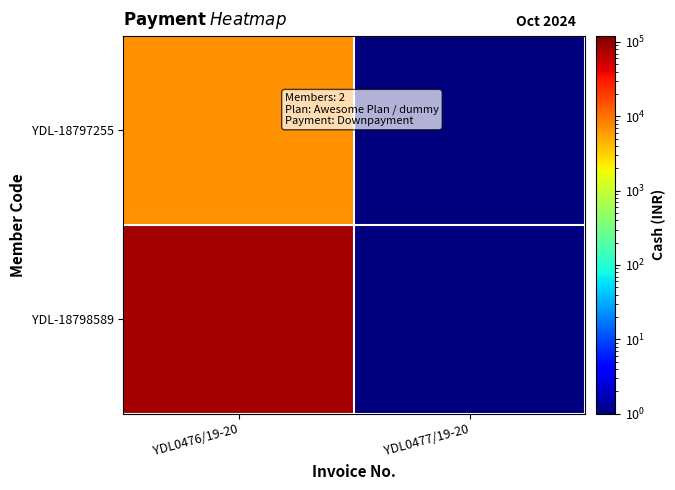

Reading left to right, what are all the values shown in this chart?

YDL-18797255: YDL0476/19-20=7000.0	YDL0477/19-20=0.1
YDL-18798589: YDL0476/19-20=80000.0	YDL0477/19-20=0.1